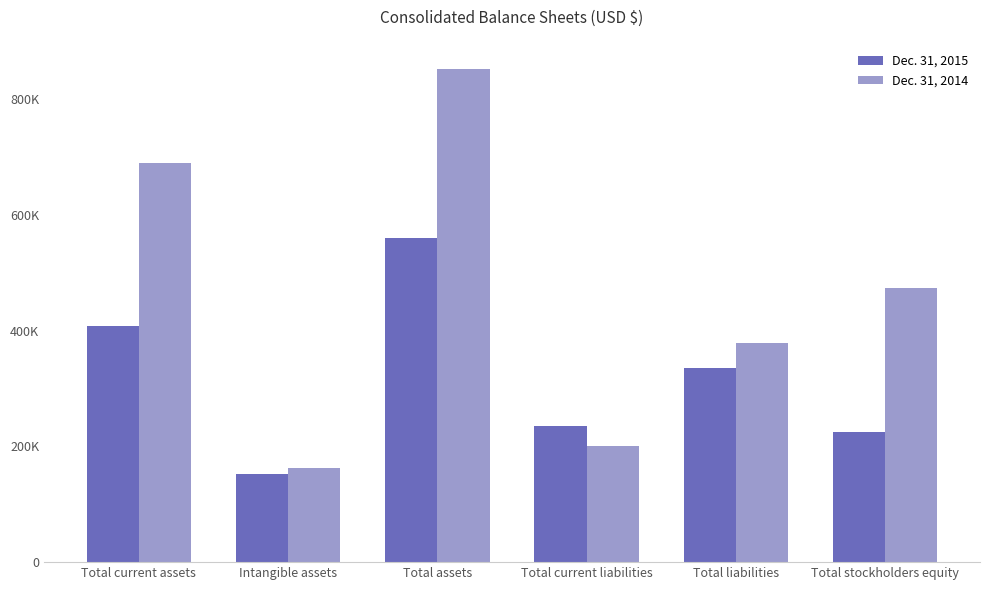

What are all the series names shown in the legend?

Dec. 31, 2015, Dec. 31, 2014